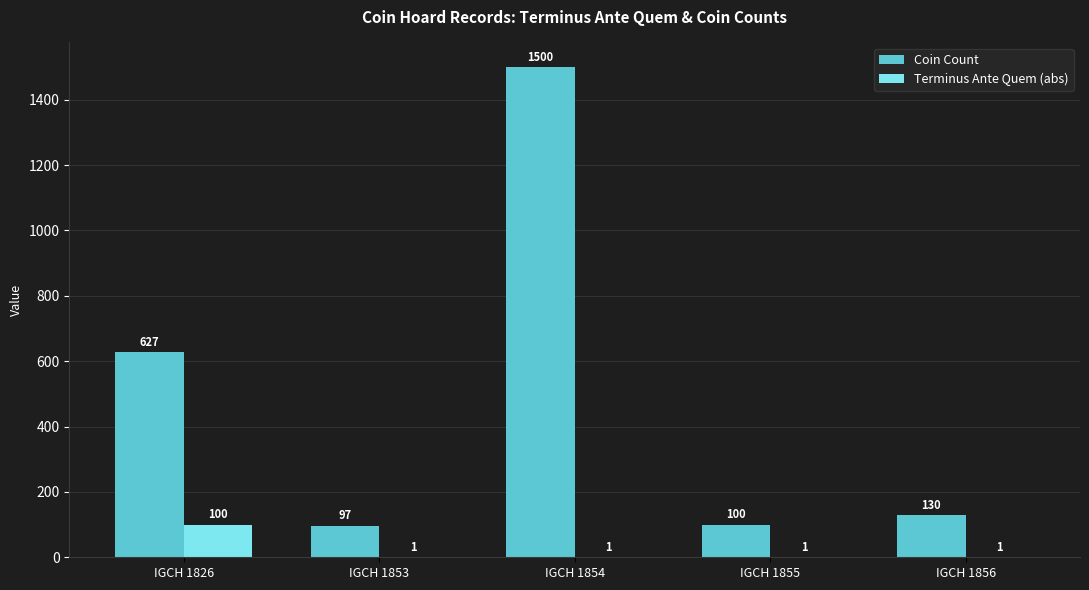

How many values in the Terminus Ante Quem (abs) series exceed 1?

1